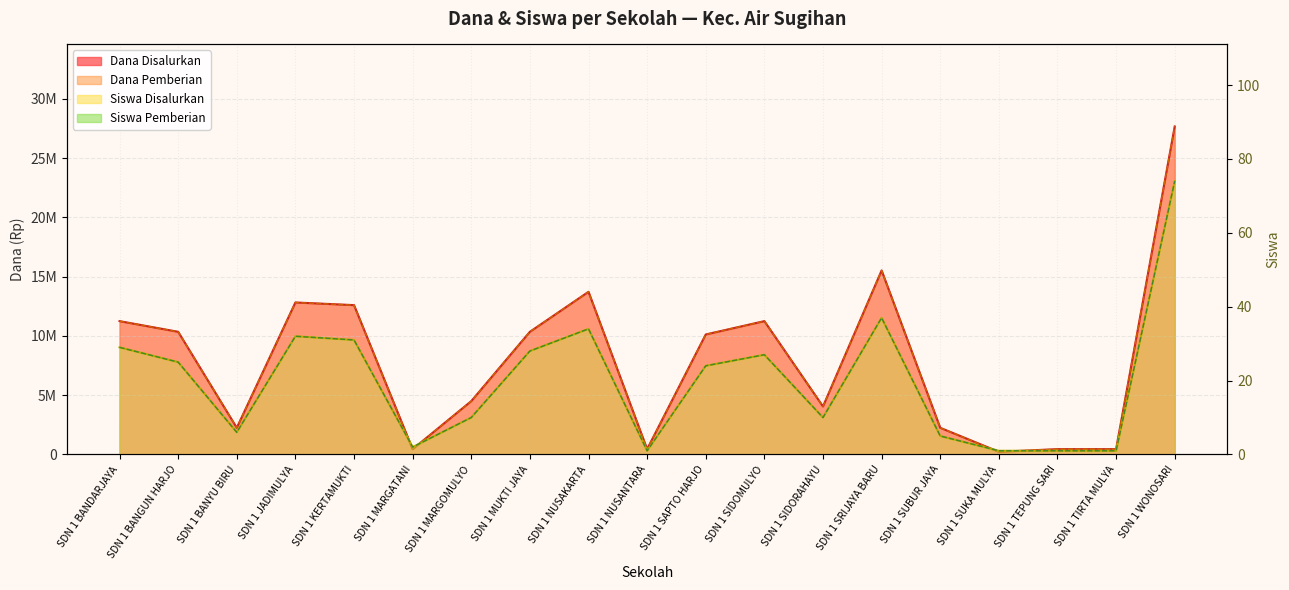

At which category is the sum across all series the highest?

SDN 1 WONOSARI